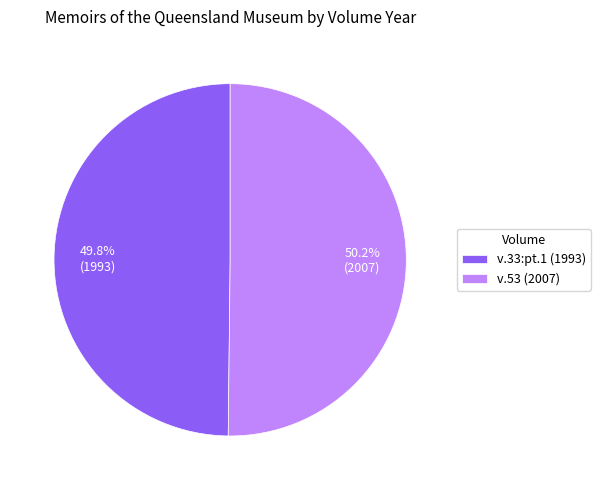

What is the ratio of the value at v.33:pt.1 (1993) to the value at v.53 (2007)?

1.0